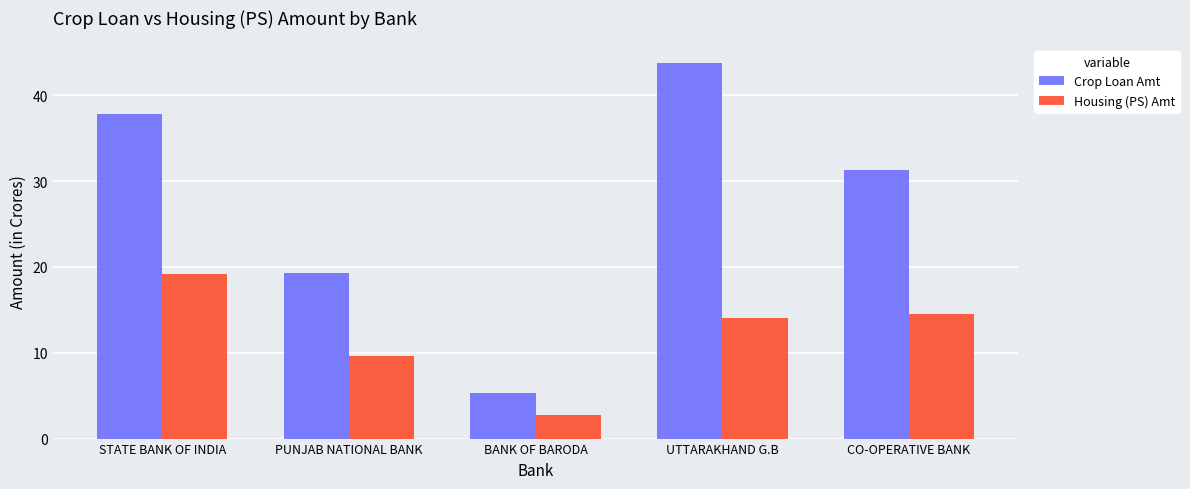

Rank the categories by Housing (PS) Amt value from highest to lowest.

STATE BANK OF INDIA, CO-OPERATIVE BANK, UTTARAKHAND G.B, PUNJAB NATIONAL BANK, BANK OF BARODA